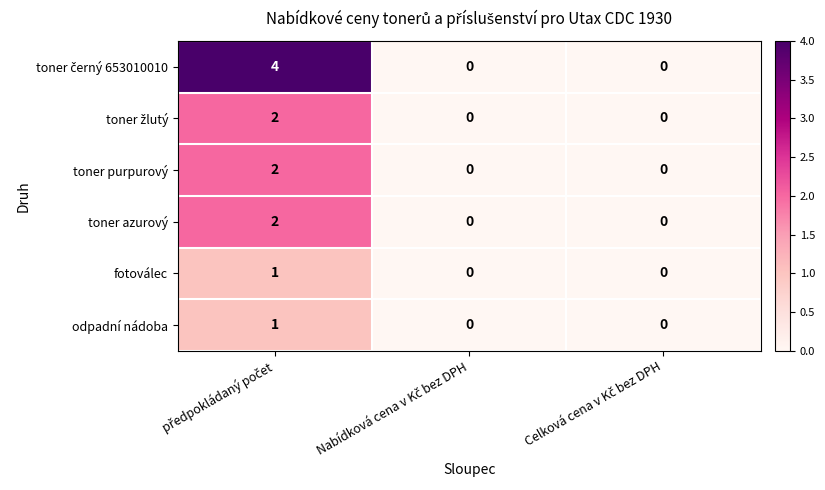

Count the number of data series in this chart.

6